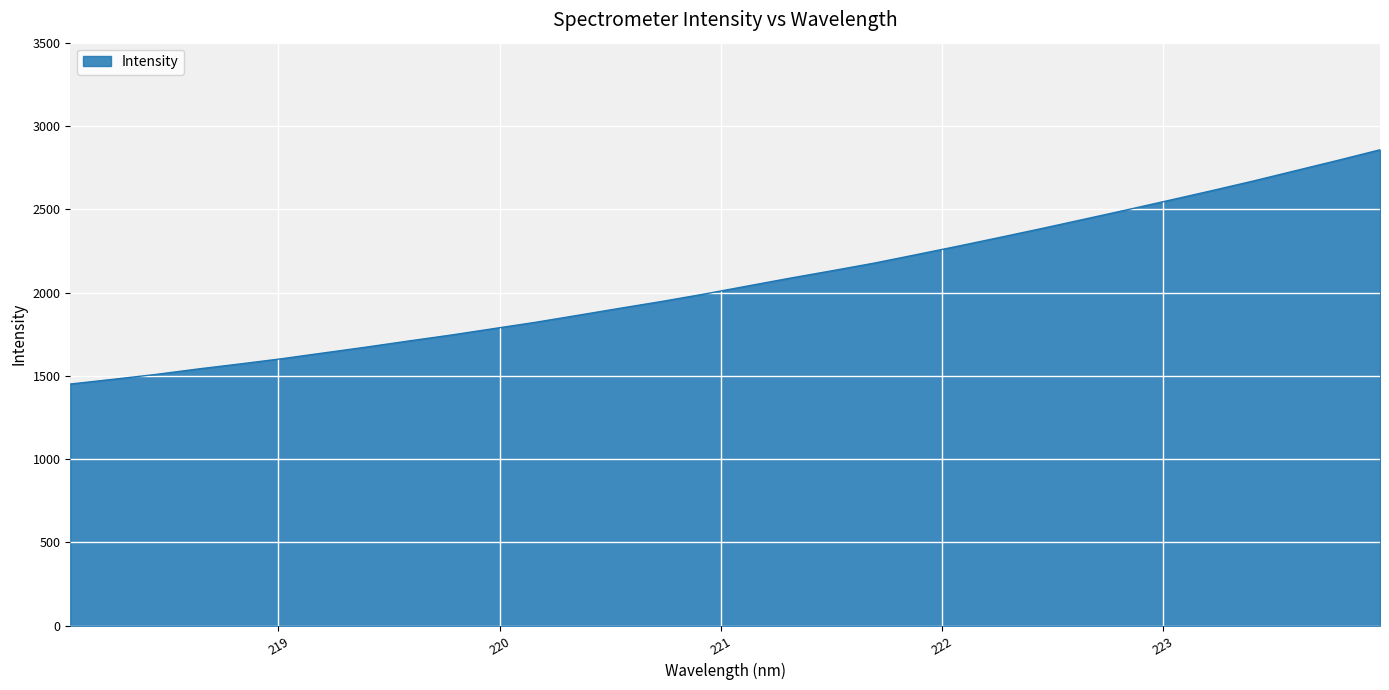

What is the maximum value shown in the chart?

2857.1